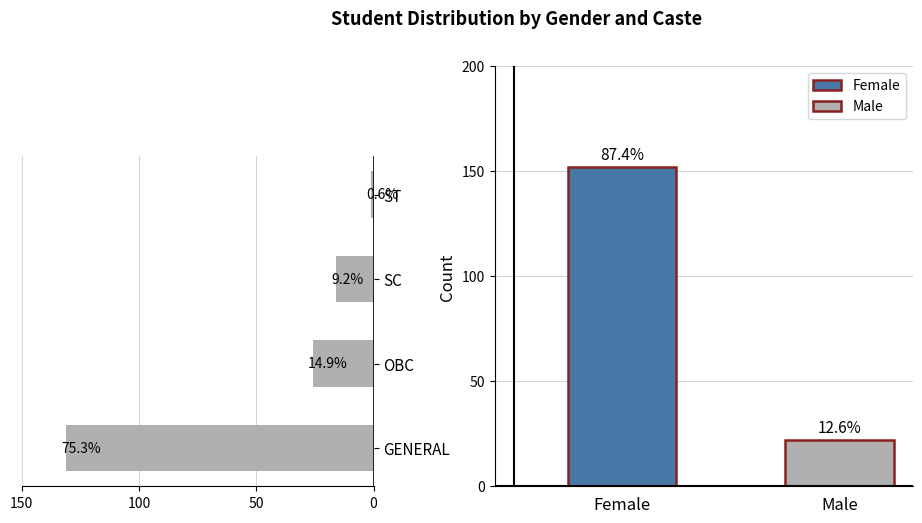

What is the average value?

44